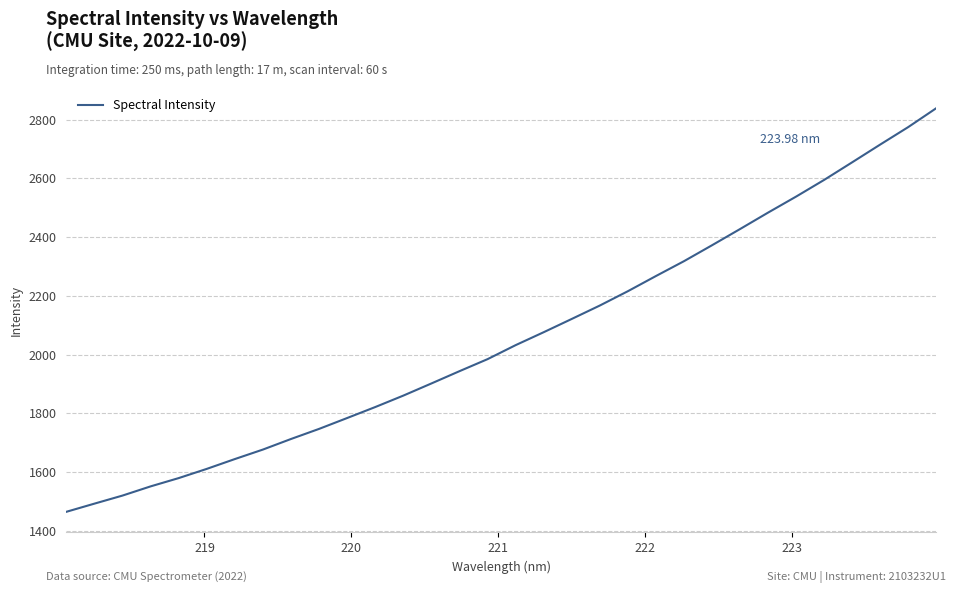

What is the difference between the maximum and minimum values?

1373.9